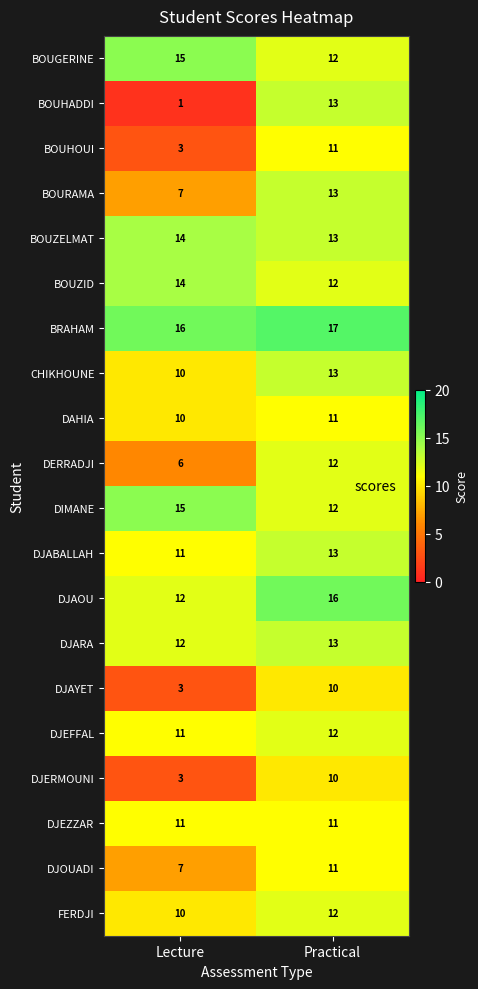

At which category does the chart reach its minimum across all series?

Lecture